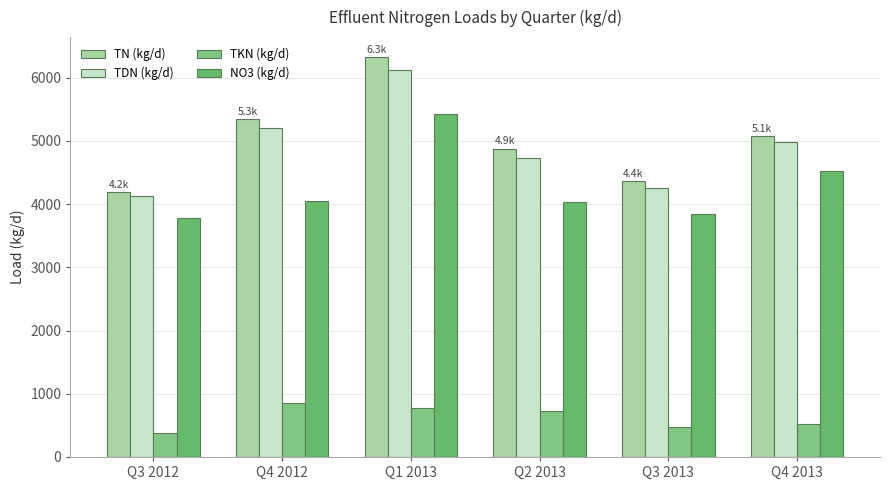

At which label does TKN (kg/d) first exceed 720?

Q4 2012